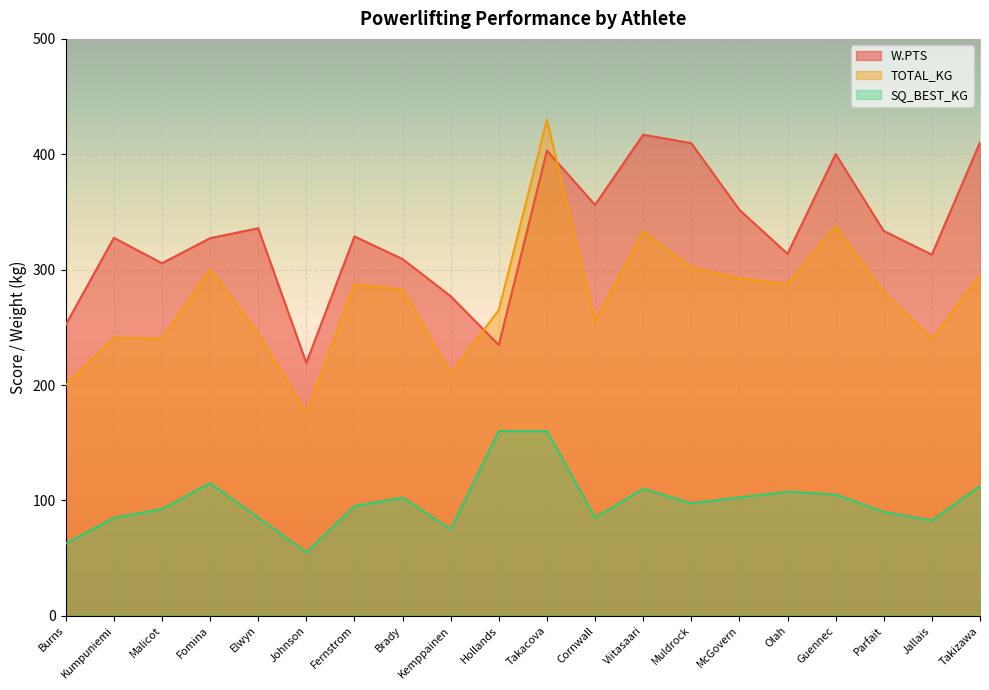

True or false: TOTAL_KG has more than 0 points higher than both neighbors.

True